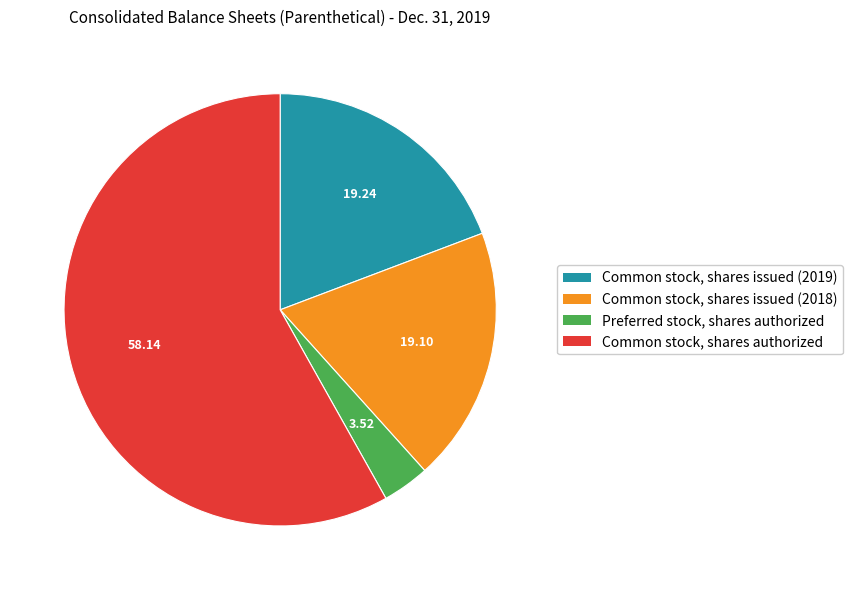

Which slice is the smallest?

Preferred stock, shares authorized